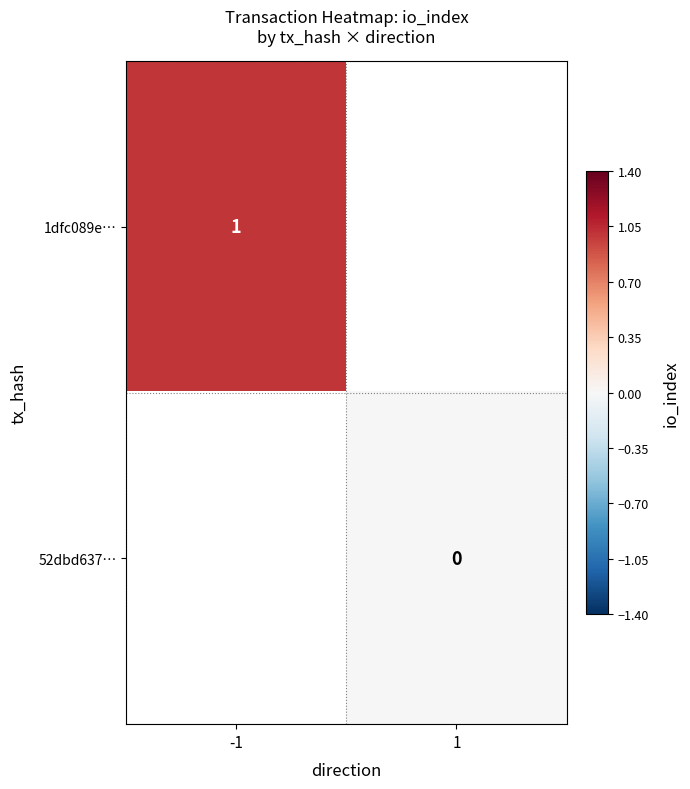

The value of 1dfc089e… at -1 is 1. True or false?

True